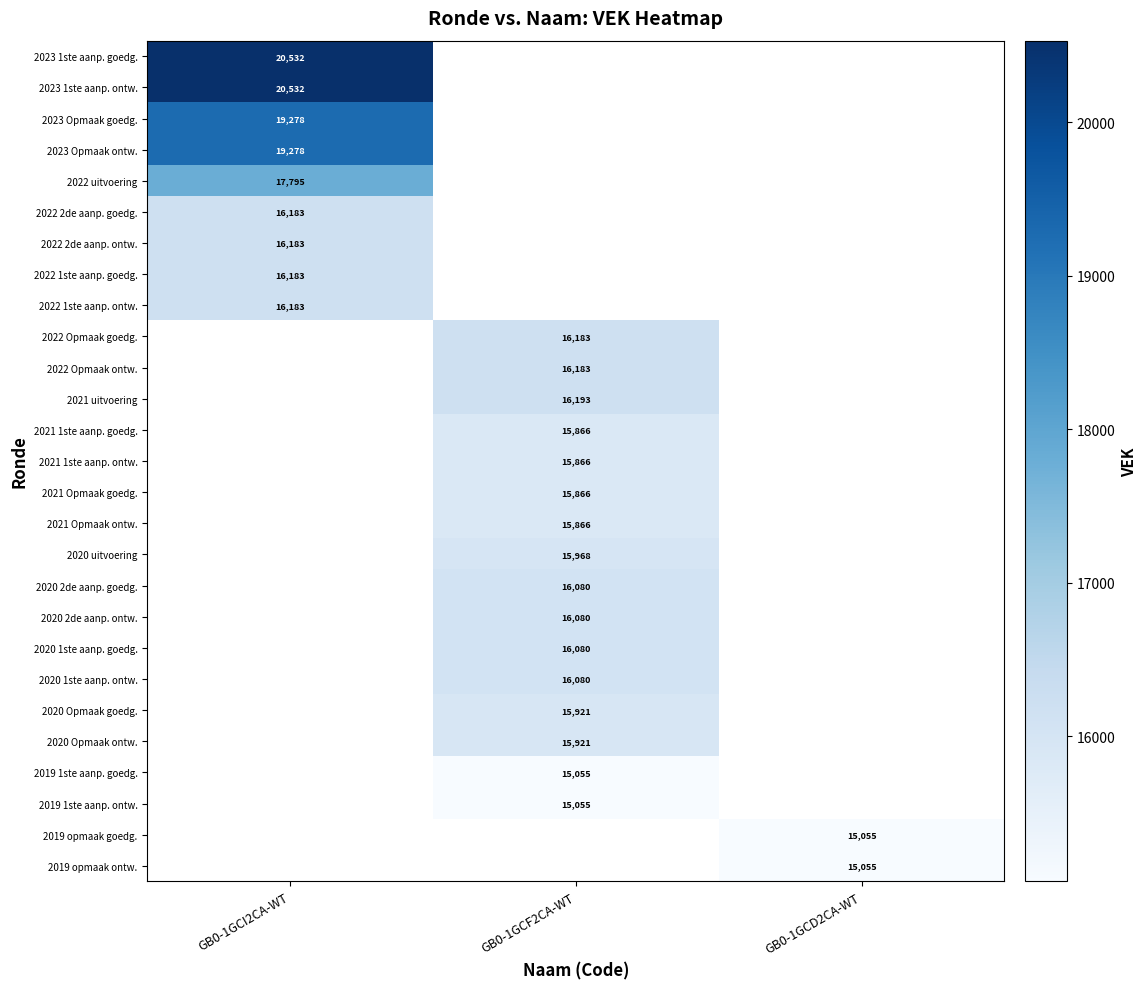

The value of 2022 2de aanp. goedg. at GB0-1GCI2CA-WT is 16183. True or false?

True